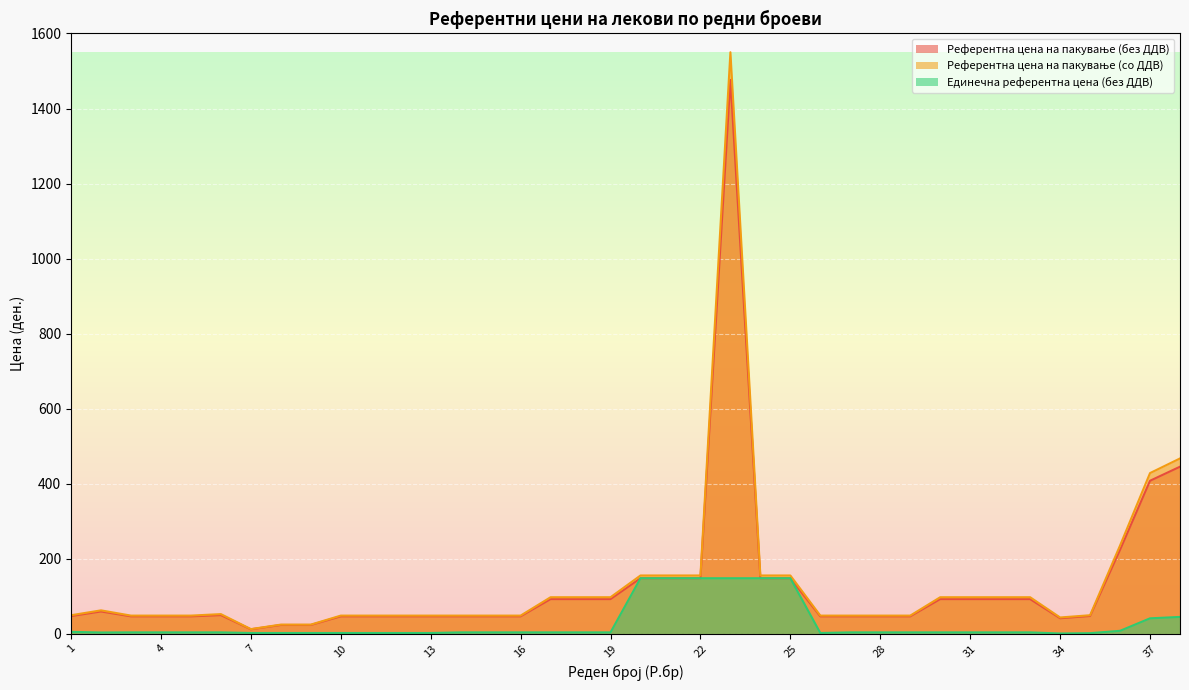

What is the maximum value for Референтна цена на пакување (без ДДВ)?

1476.2